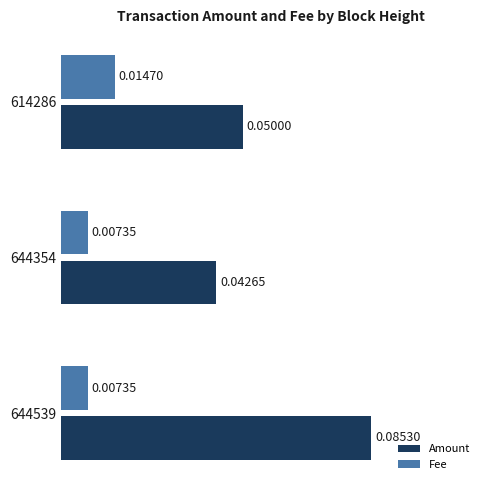

Rank the series by their average value, from lowest to highest.

Fee, Amount